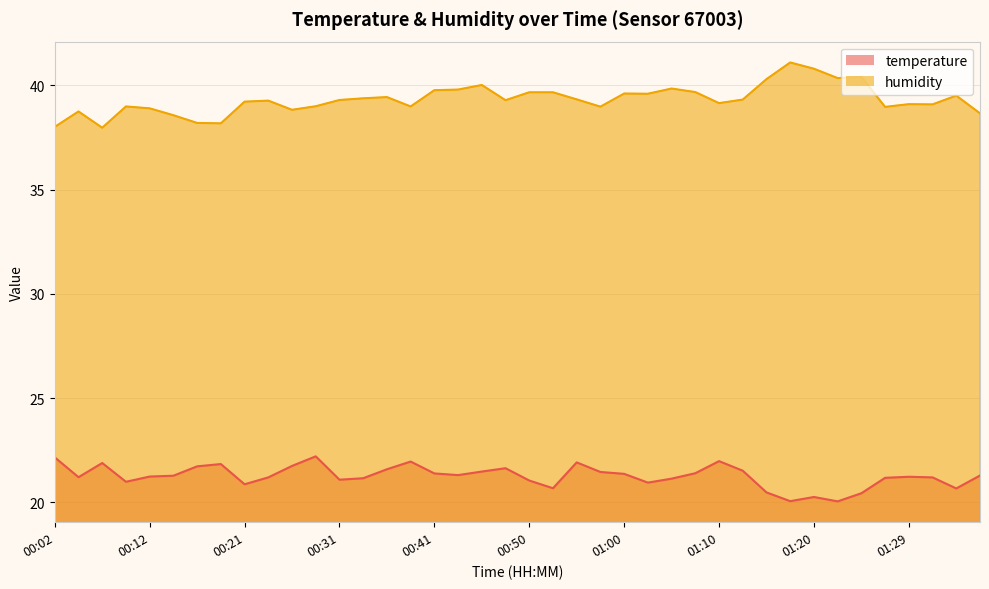

Does the chart display data point markers on the line(s)?

No